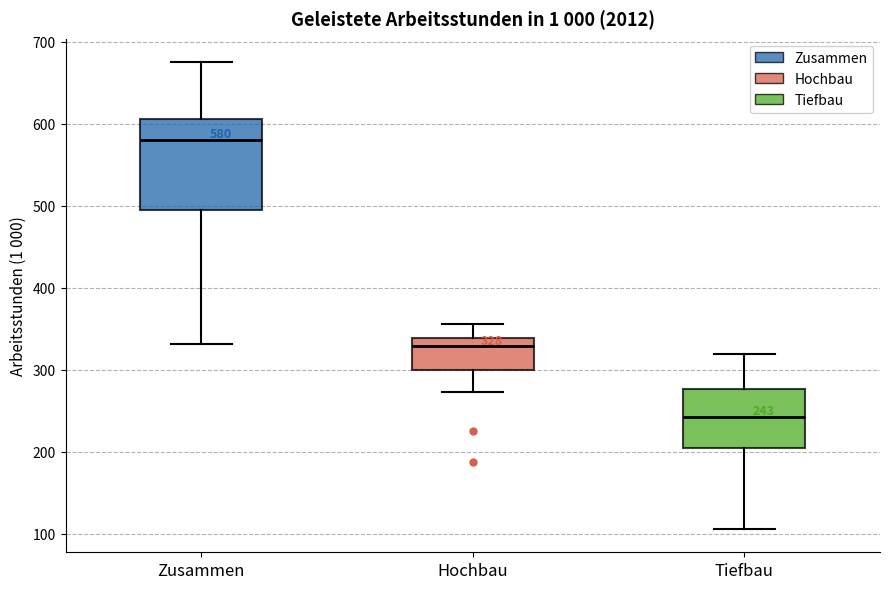

Which box has the lowest median line?

Tiefbau